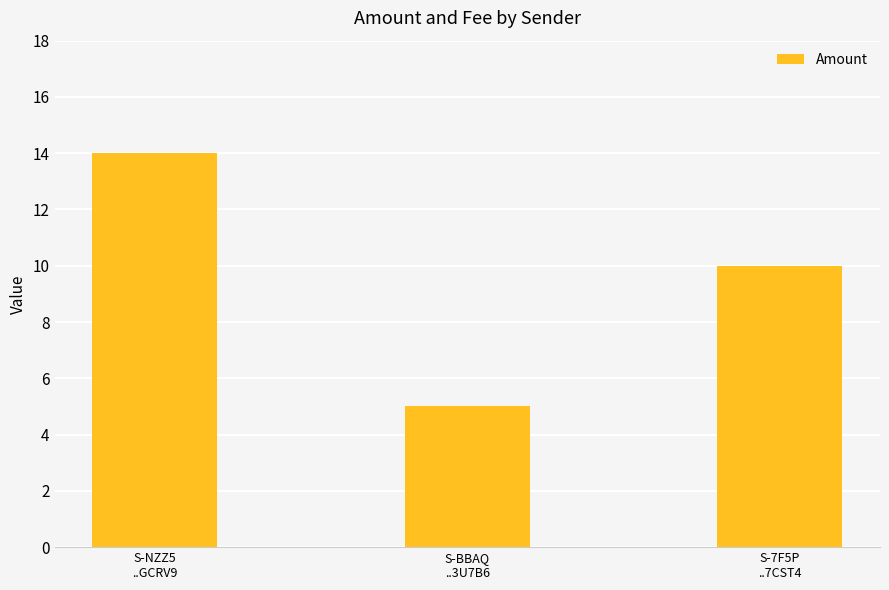

List the labels in order of value, largest first.

S-NZZ5
..GCRV9, S-7F5P
..7CST4, S-BBAQ
..3U7B6